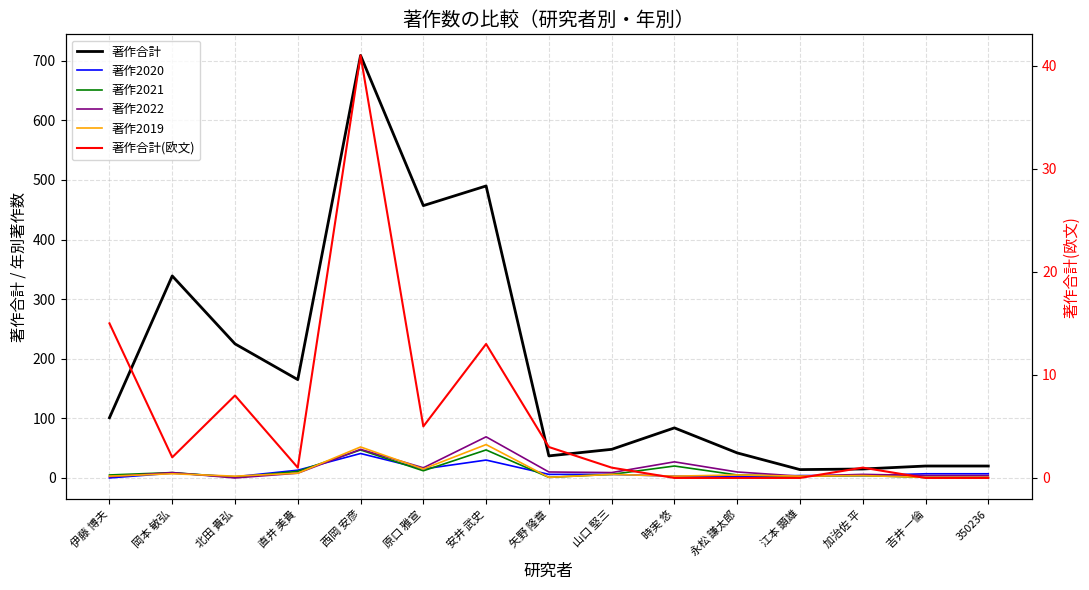

How many interior local peaks does the 著作2020 series have?

3